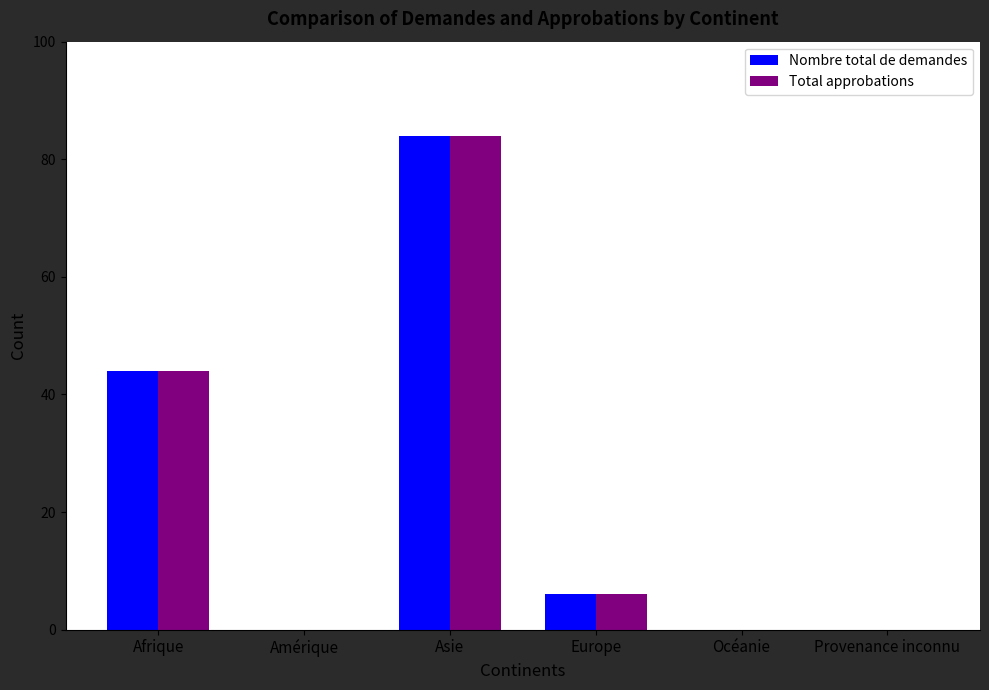

Reading left to right, what are all the values shown in this chart?

Nombre total de demandes: Afrique=44	Amérique=0	Asie=84	Europe=6	Océanie=0	Provenance inconnu=0
Total approbations: Afrique=44	Amérique=0	Asie=84	Europe=6	Océanie=0	Provenance inconnu=0